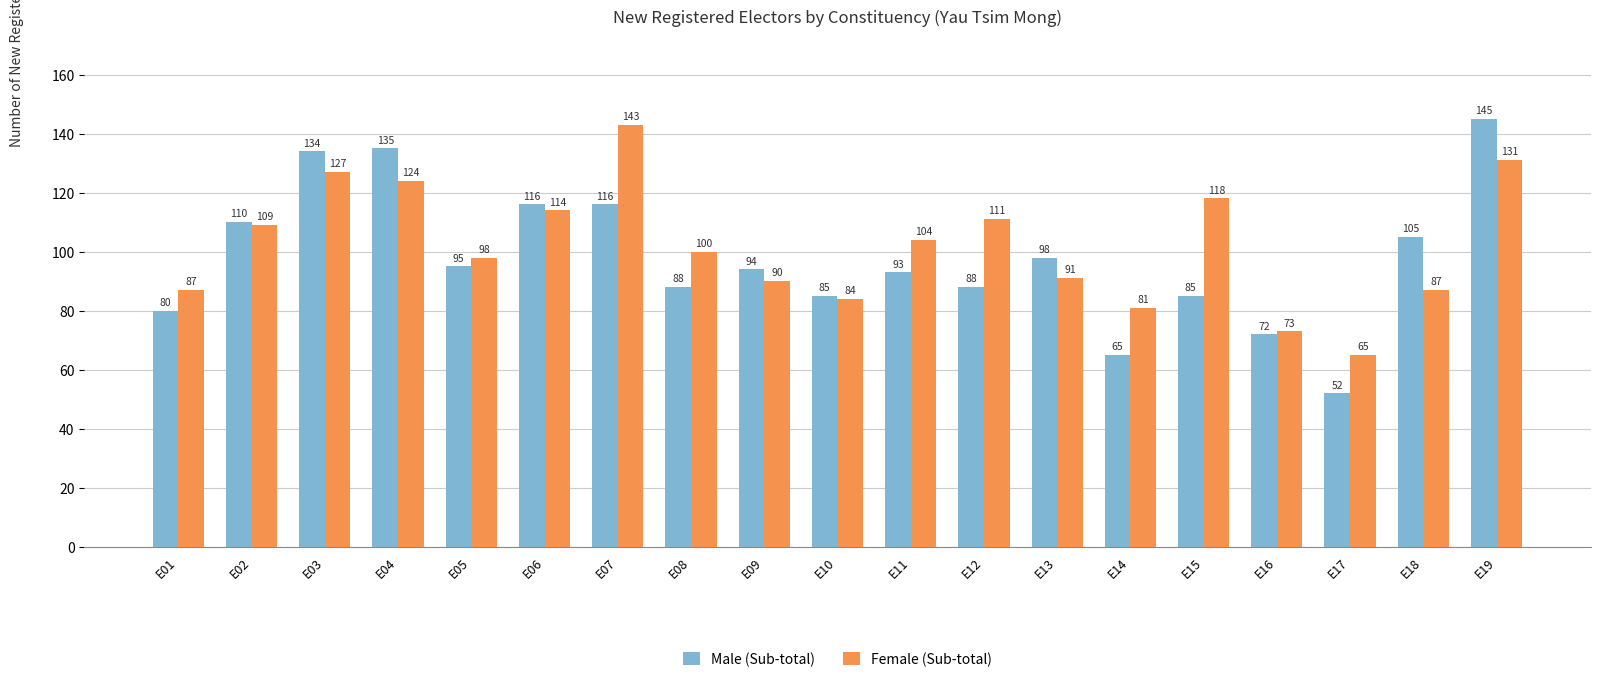

What is the total value across all series at E08?

188